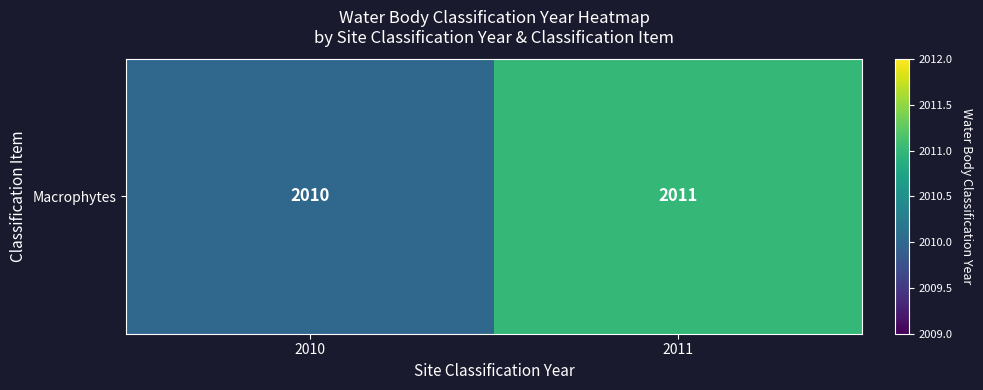

Reading right to left, transcribe all the data shown in this chart.

2011	2010